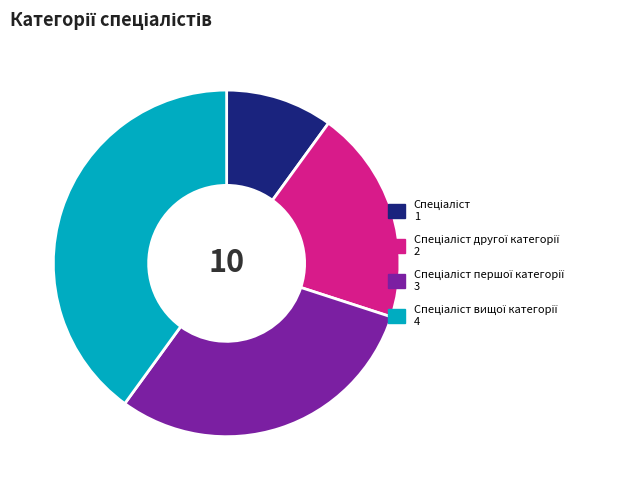

Does any single category account for the majority?

No